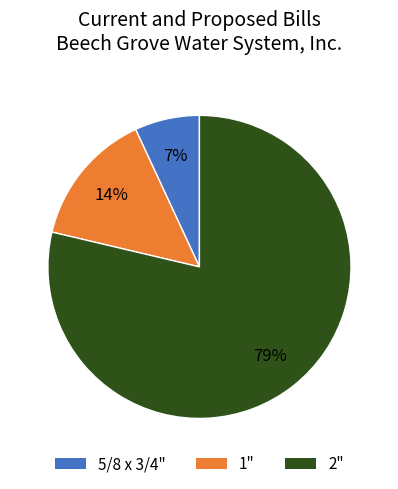

To the nearest percent, what is the average slice percentage?

33%